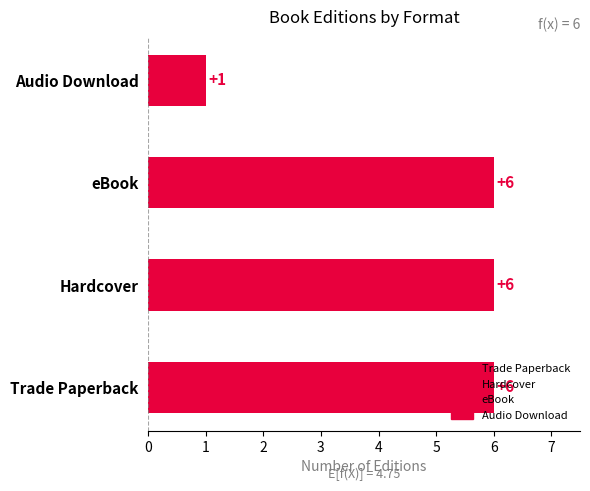

Approximately how many times larger is the value at Audio Download compared to eBook?

0.2